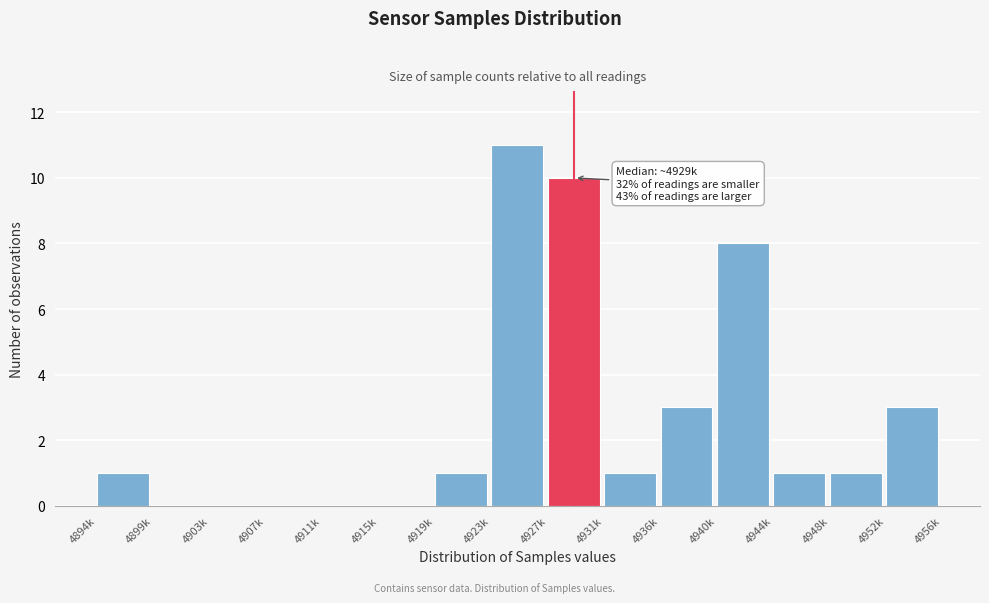

Reading left to right, what are all the values shown in this chart?

4894k=1	4899k=0	4903k=0	4907k=0	4911k=0	4915k=0	4919k=1	4923k=11	4927k=10	4931k=1	4936k=3	4940k=8	4944k=1	4948k=1	4952k=3